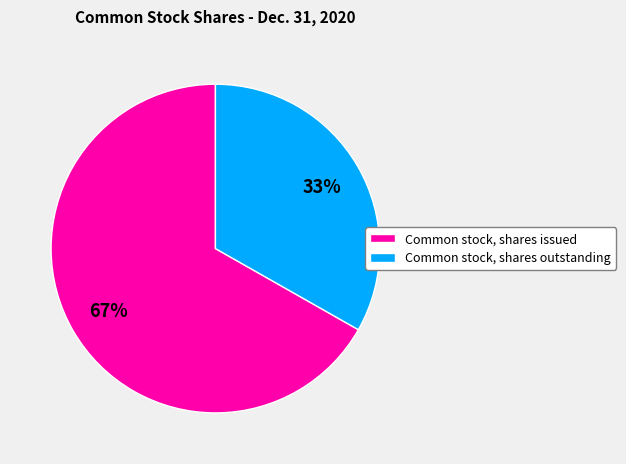

What is the ratio of the value at Common stock, shares outstanding to the value at Common stock, shares issued?

0.5